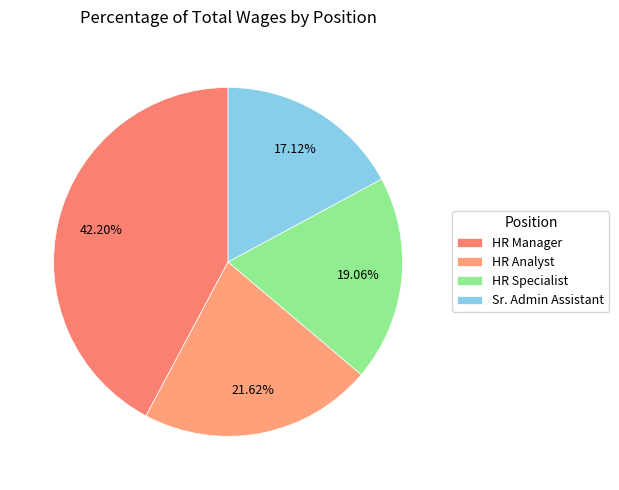

How many segments does this pie chart have?

4